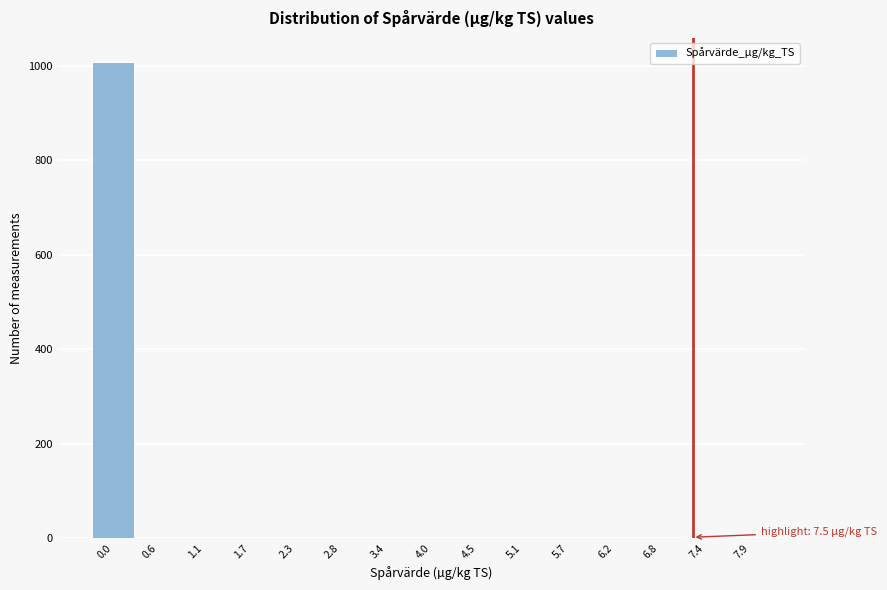

What is the sum of all values?

1011